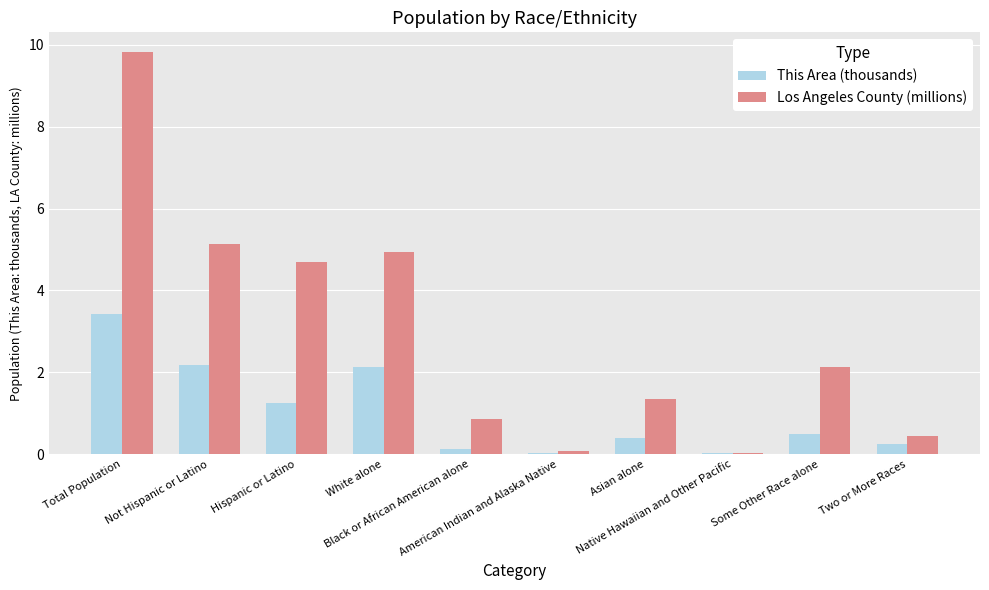

Which series has the largest total across all categories?

Los Angeles County (millions)